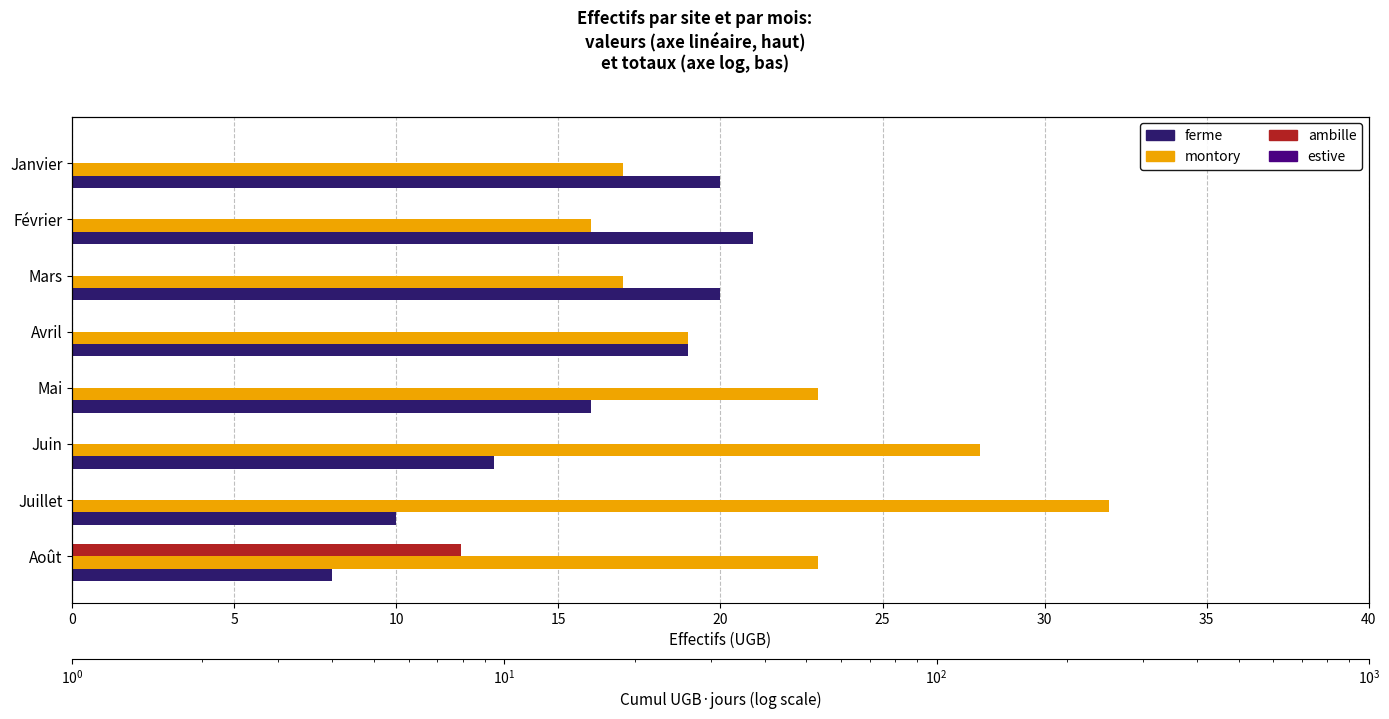

Is it true that estive equals 0.1 at 30?

False